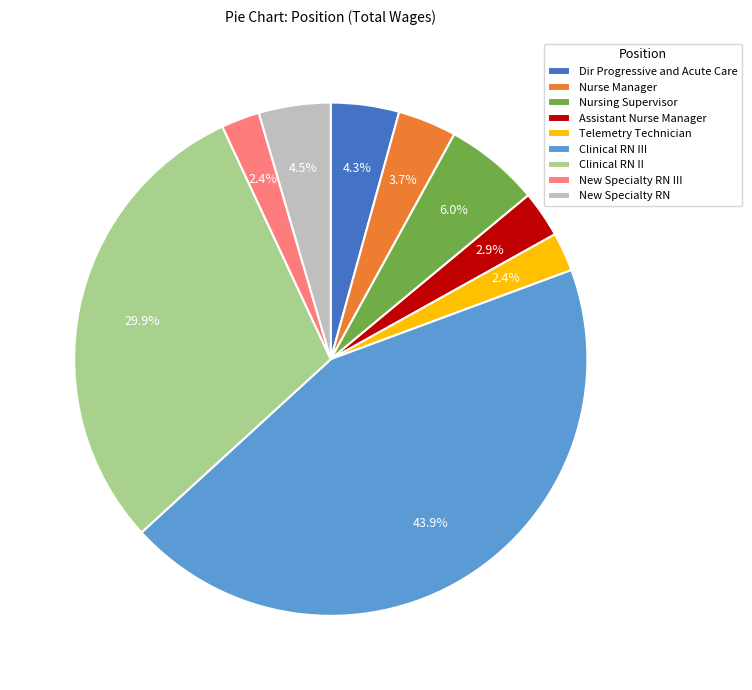

Does Dir Progressive and Acute Care represent more than half of the total?

No